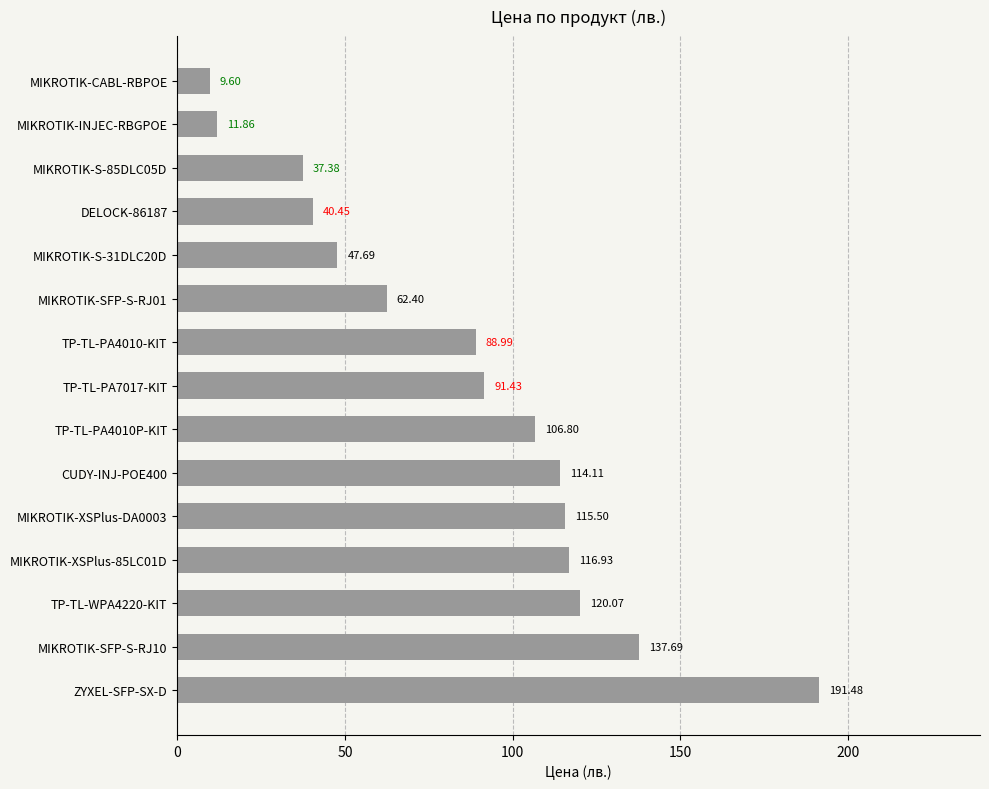

What is the average value?

86.2